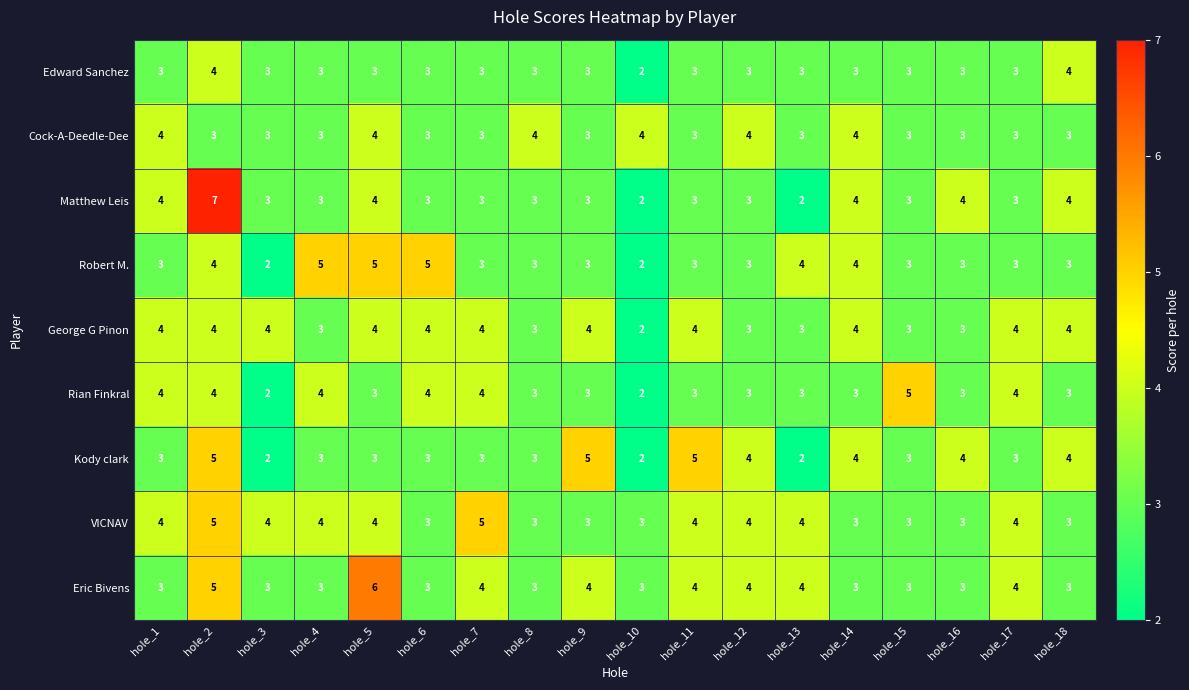

What is the maximum value for George G Pinon?

4